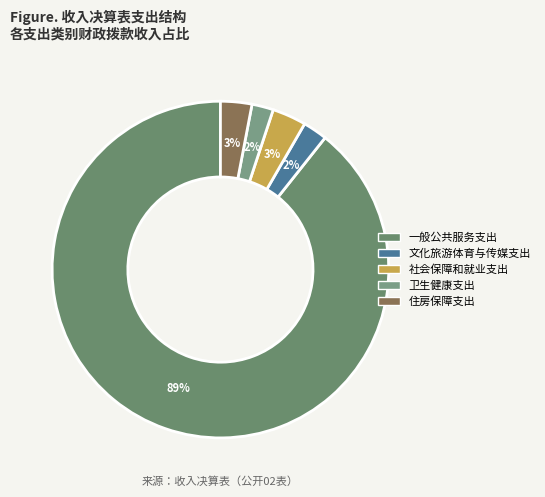

Is there any slice that represents more than half of the pie?

Yes